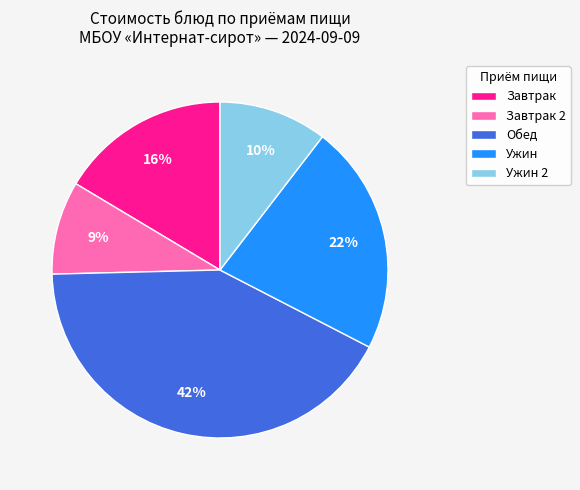

True or false: Завтрак 2 accounts for 9% of the total.

True